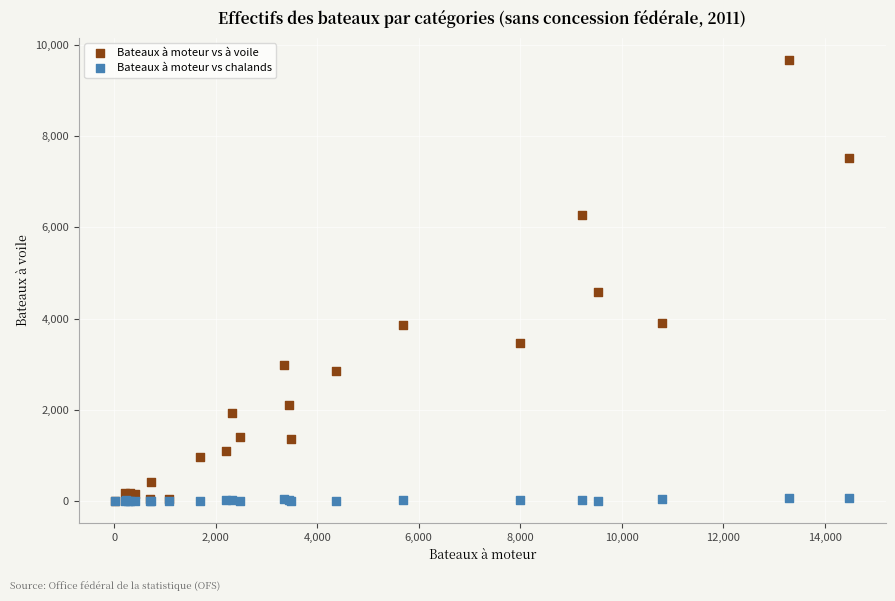

In the Bateaux à moteur vs à voile series, what Y value is closest to 4839?

4587